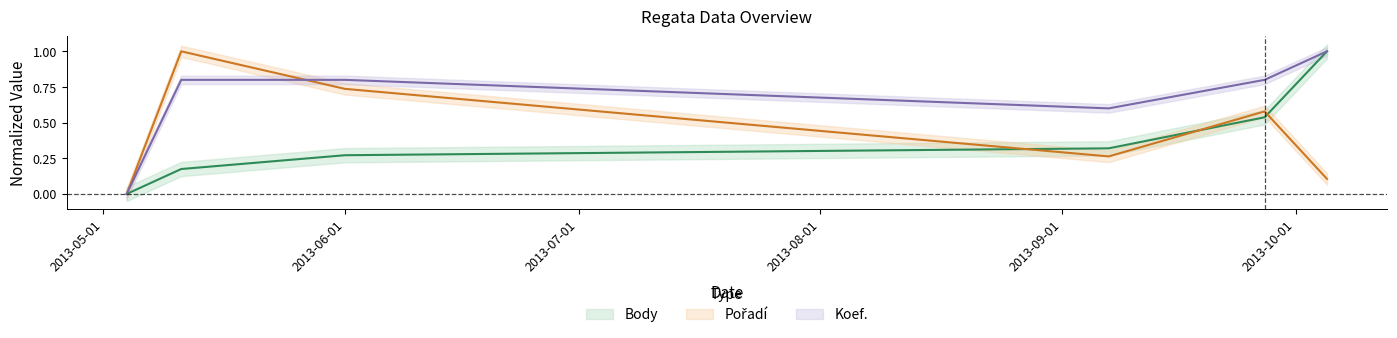

True or false: Body and Koef. cross at least once.

False